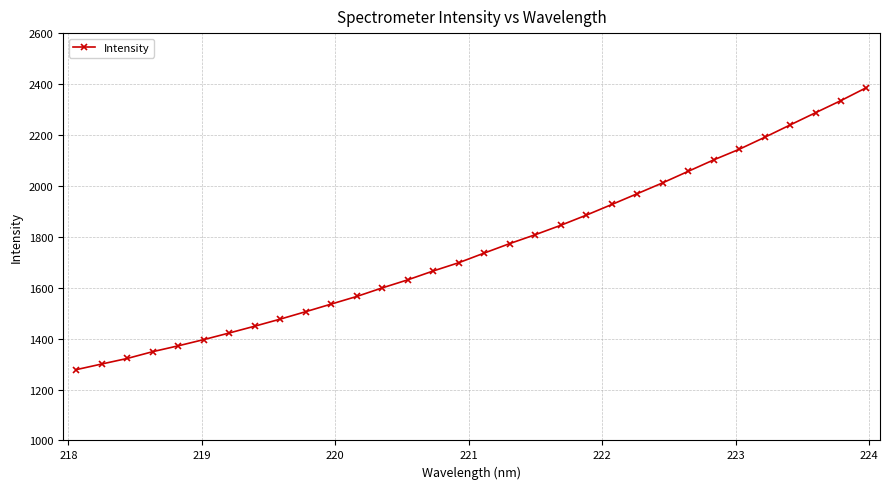

What is the difference between the maximum and minimum values?

1107.6